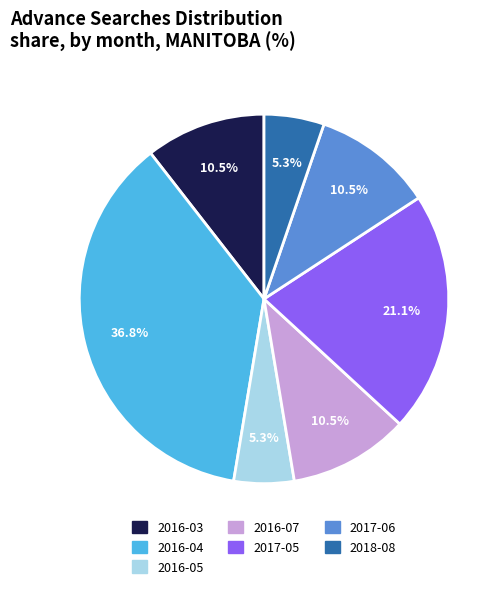

Which has a higher value, 2016-03 or 2017-05?

2017-05